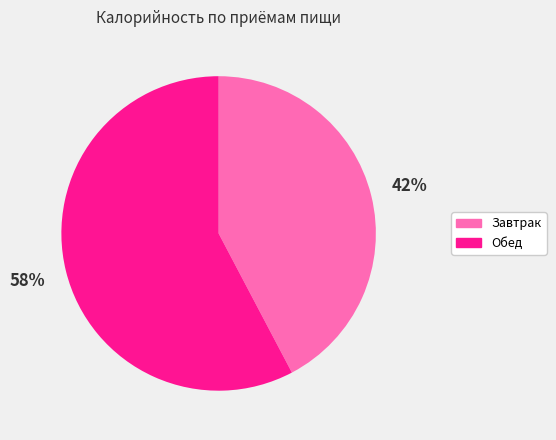

True or false: Обед accounts for 44% of the total.

False